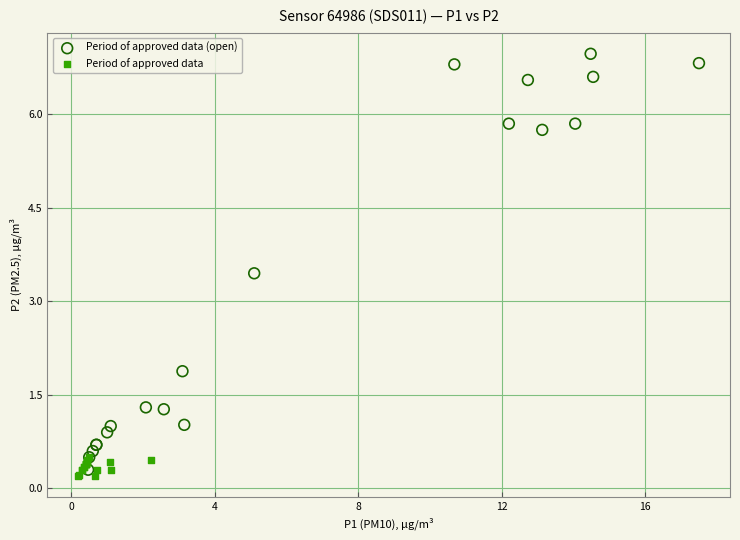

Which series reaches the maximum Y coordinate?

Period of approved data (open)